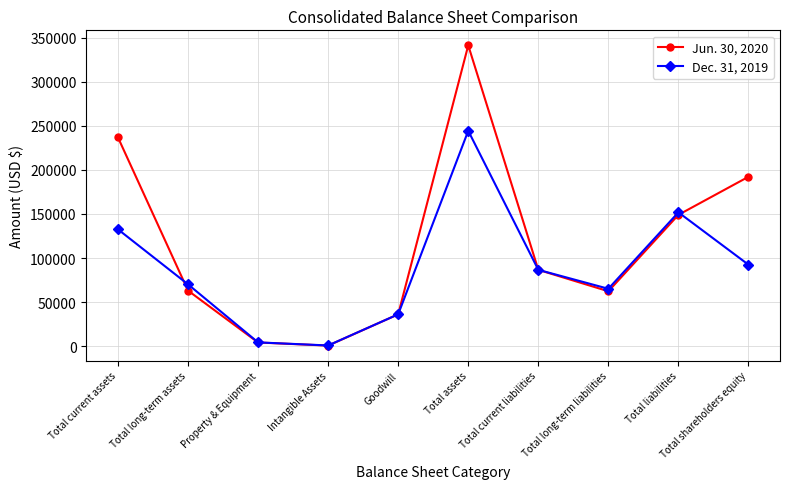

Which series has the largest total across all categories?

Jun. 30, 2020